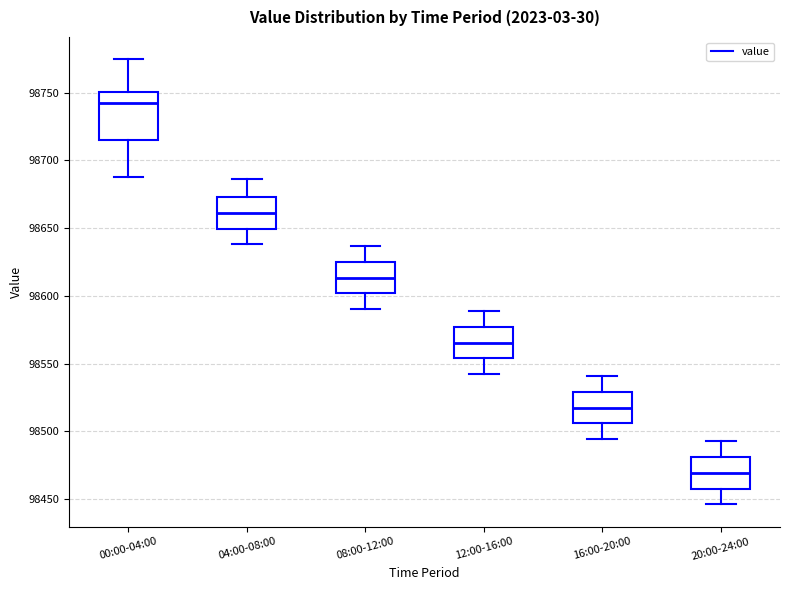

Where is the upper edge of the box for 08:00-12:00 on the y-axis? The values are not printed on the chart, so give them approximately, as read against the axis.

98625